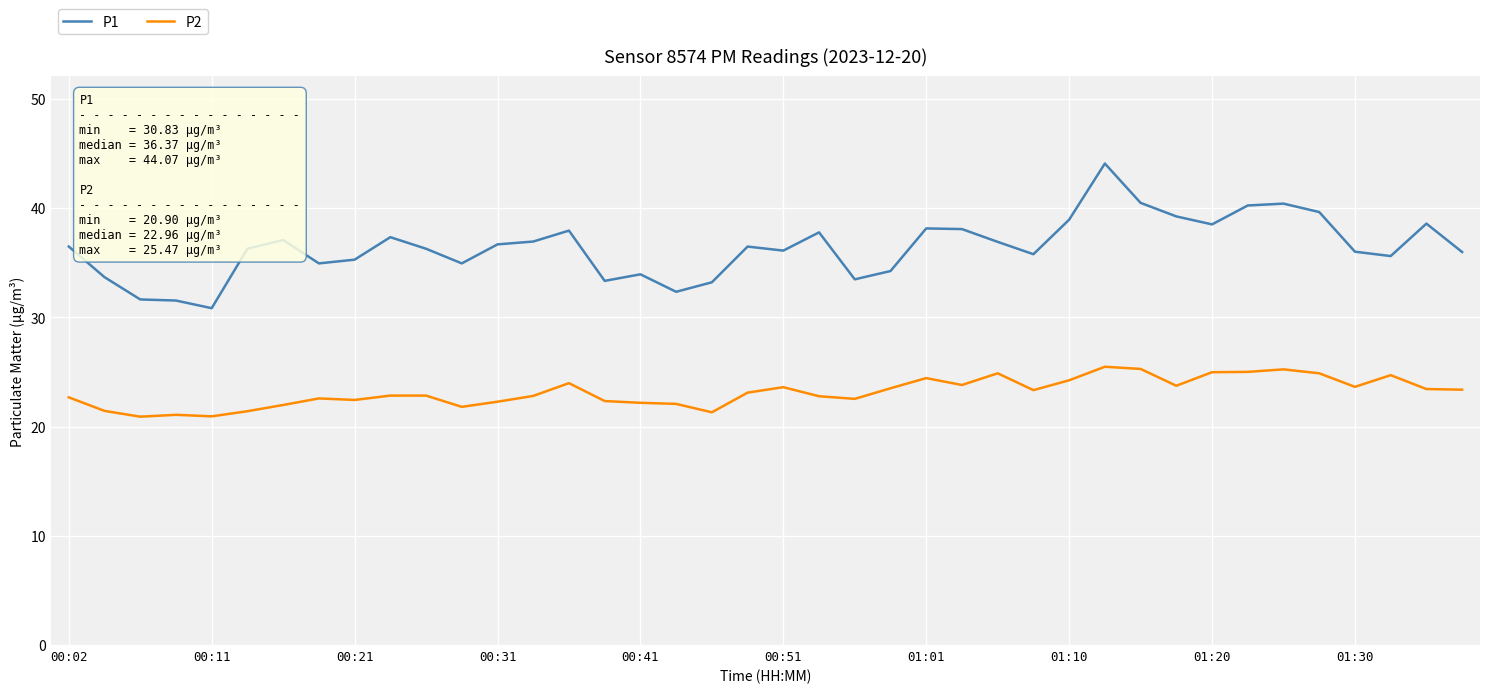

True or false: P1 and P2 cross at least once.

False